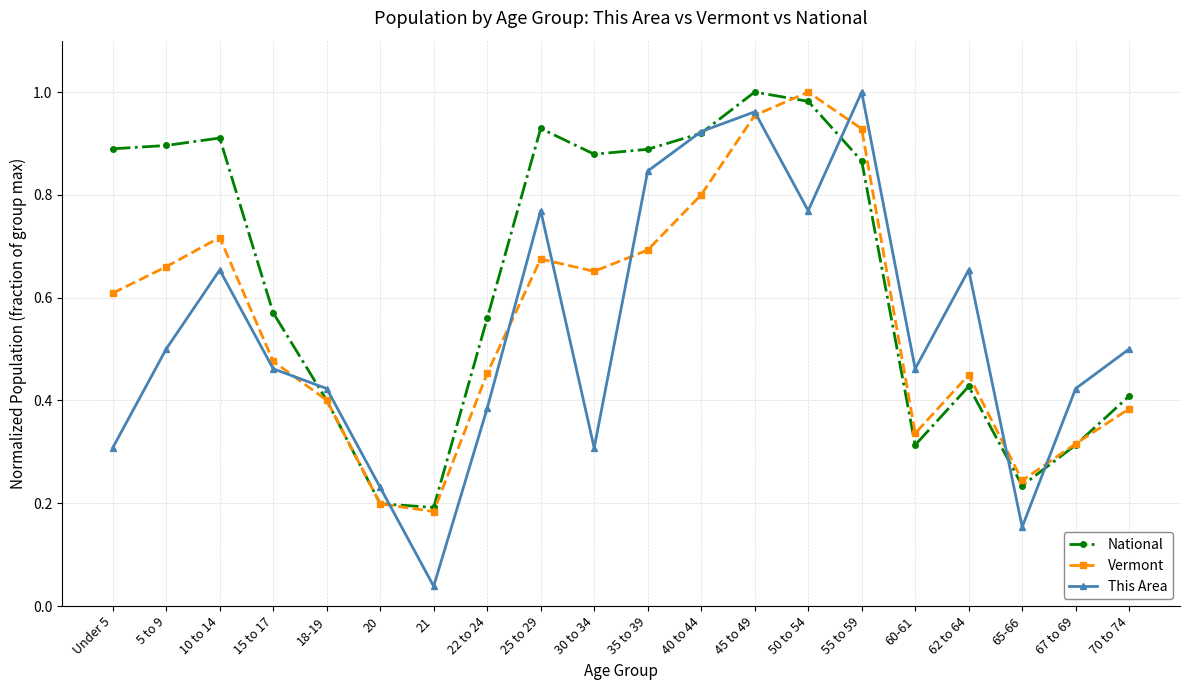

How many interior local peaks does the This Area series have?

5